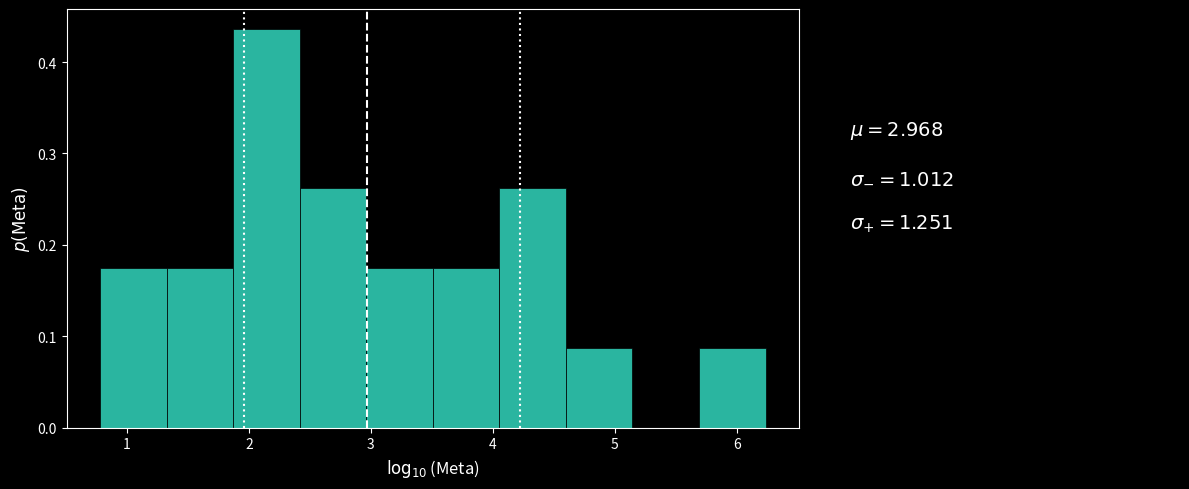

What is the height of the bar covering 4.1 to 4.6 on the x-axis? Neither the bar edges nor the heights are printed on the chart, so give them approximately, as read against the axes.

0.26